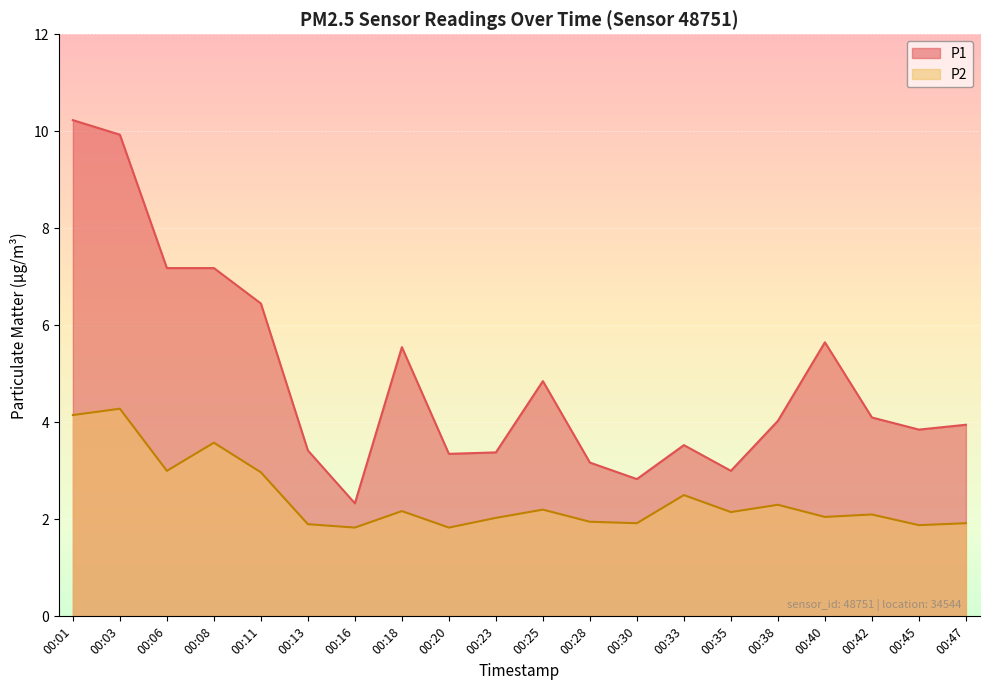

Which series has the largest total across all categories?

P1